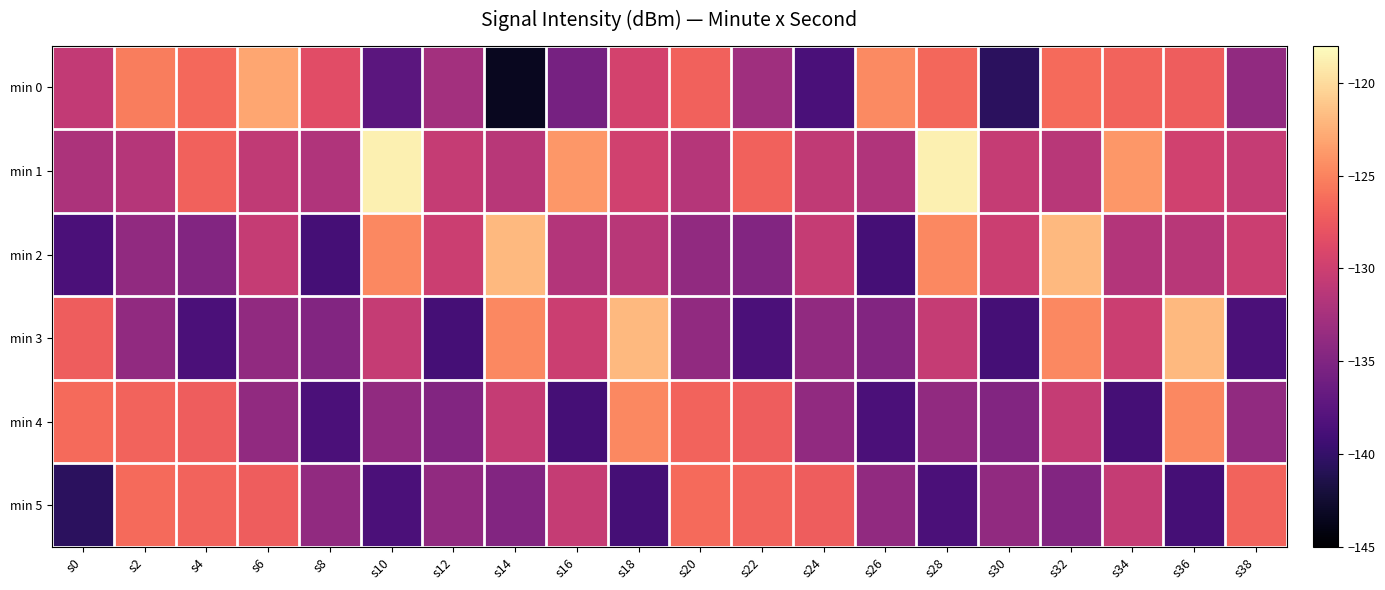

At s16, list the series in order from largest to smallest.

min 1, min 3, min 5, min 2, min 0, min 4